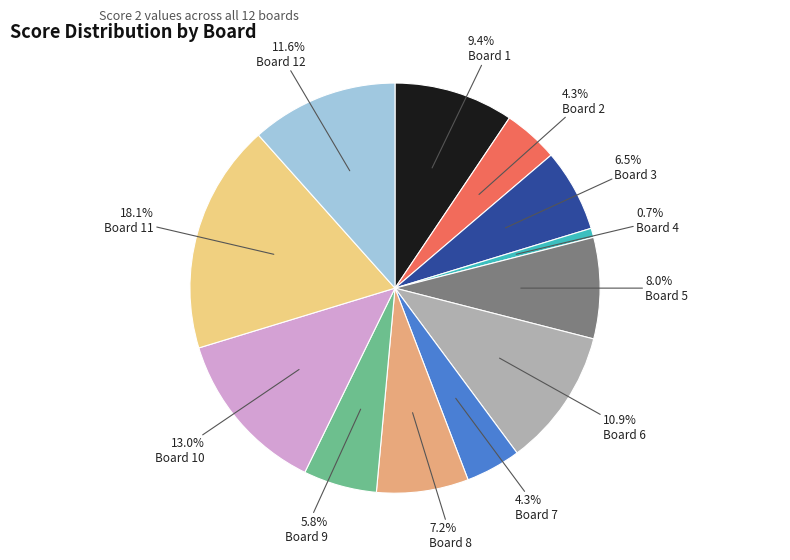

Is there a majority slice in this chart?

No